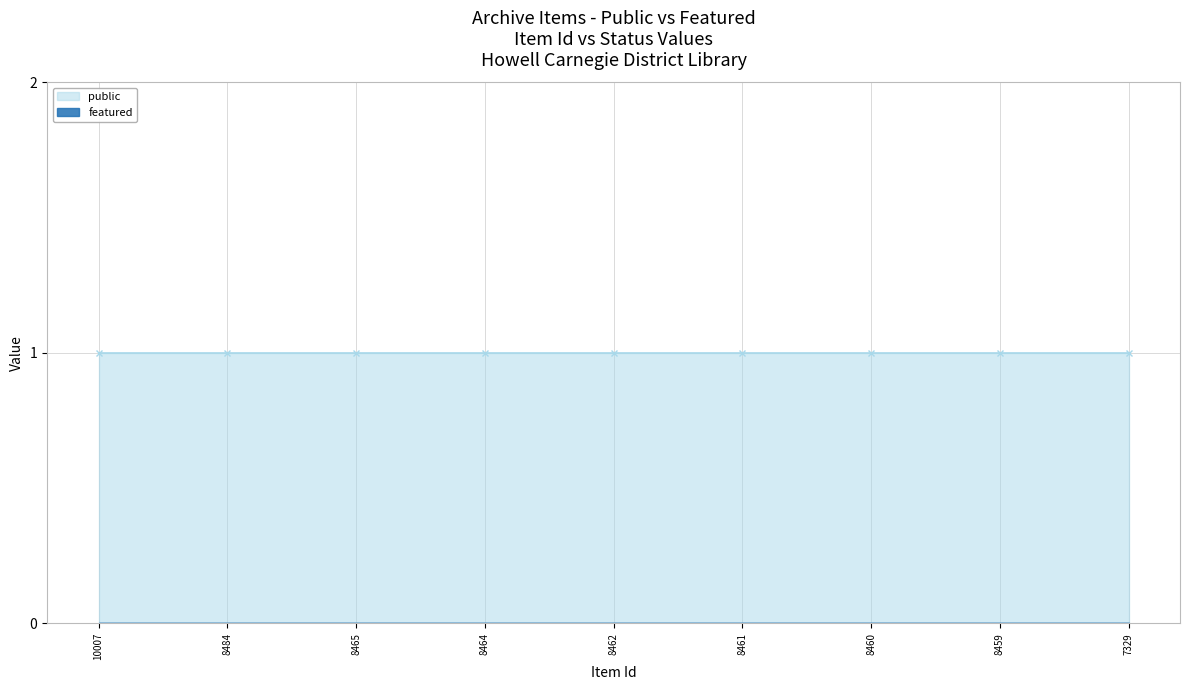

What is the difference between the highest and lowest values at 8462?

1